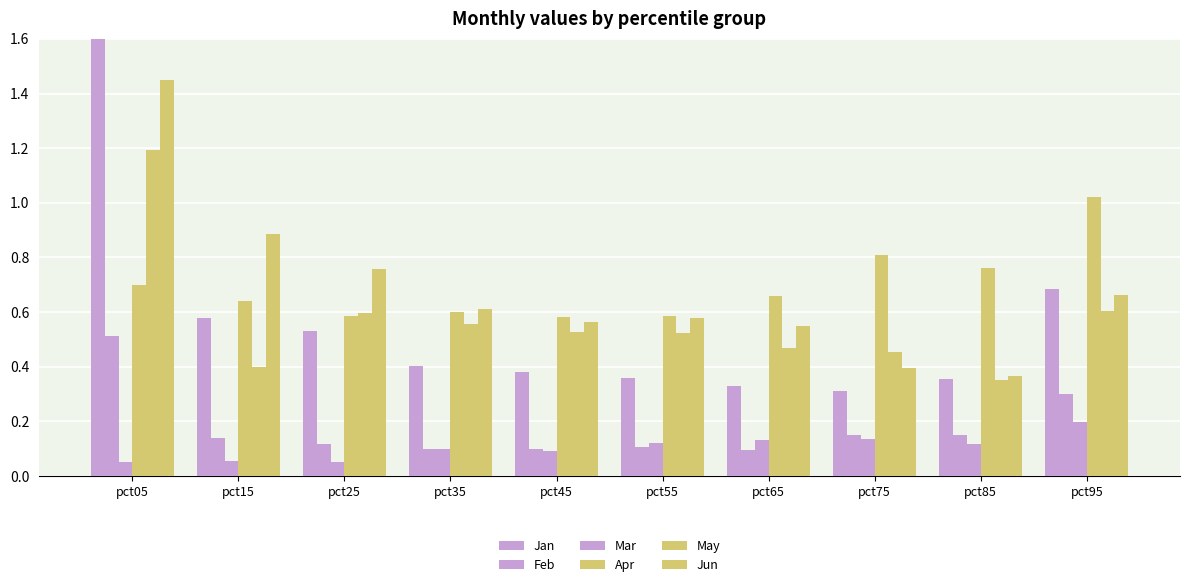

Is the value of Mar at pct85 greater than the value of Apr at pct55?

No